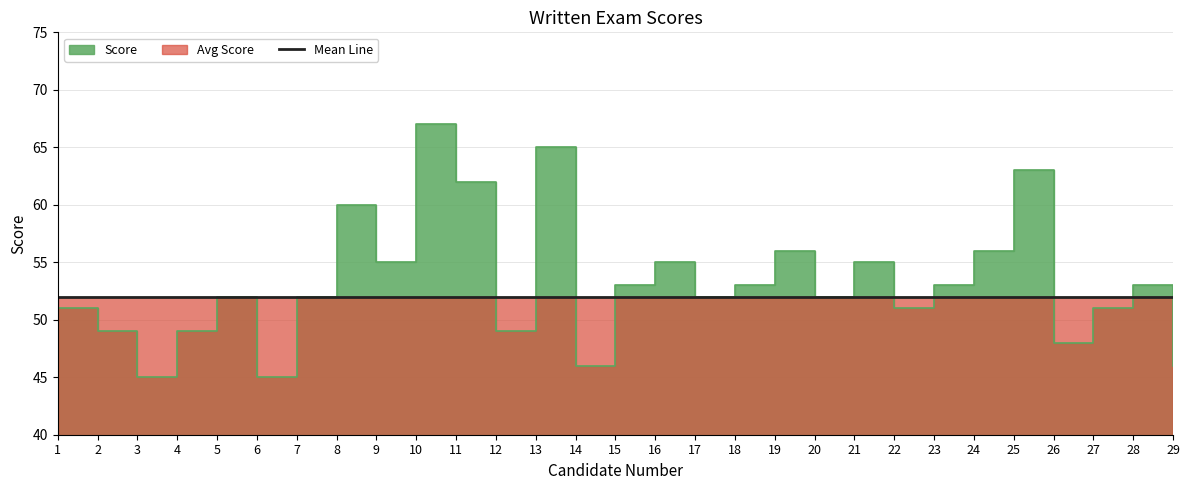

Rank the categories by value from lowest to highest.

3, 6, 14, 29, 26, 2, 4, 12, 1, 22, 27, 5, 7, 17, 20, 15, 18, 23, 28, 9, 16, 21, 19, 24, 8, 11, 25, 13, 10